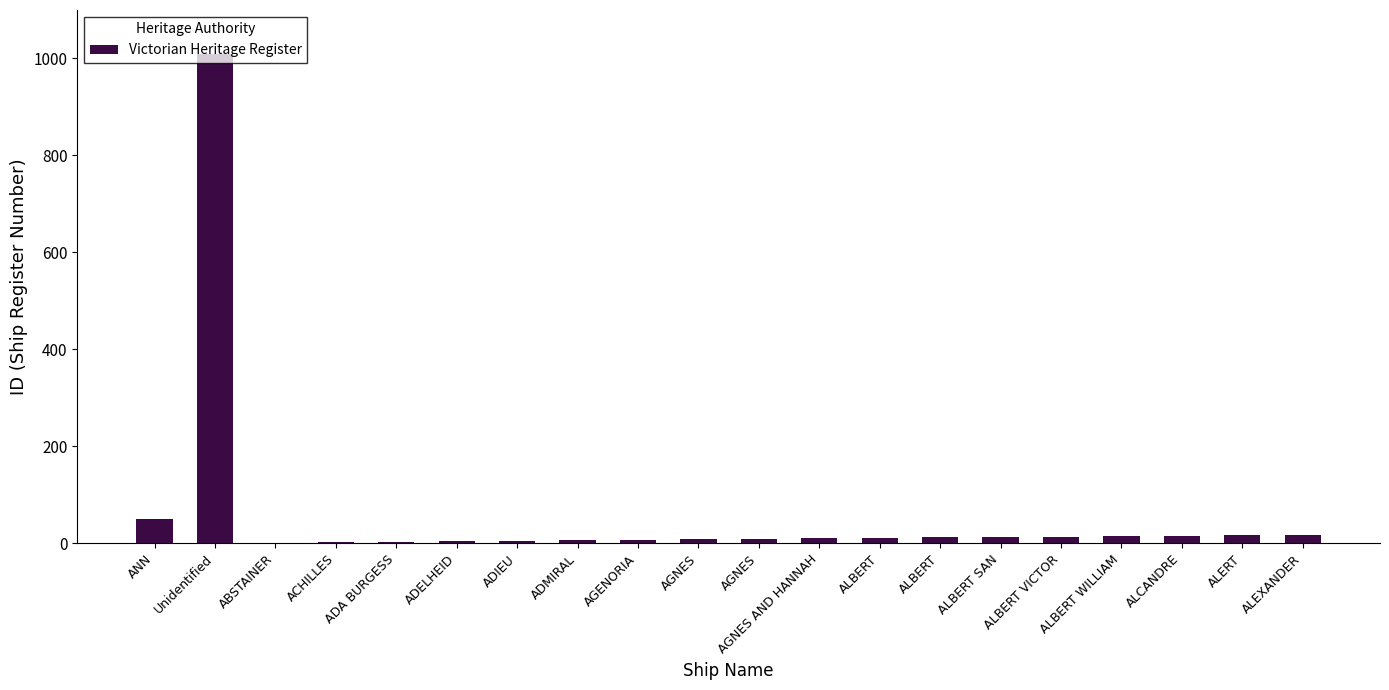

Which label corresponds to the largest value in the chart?

Unidentified